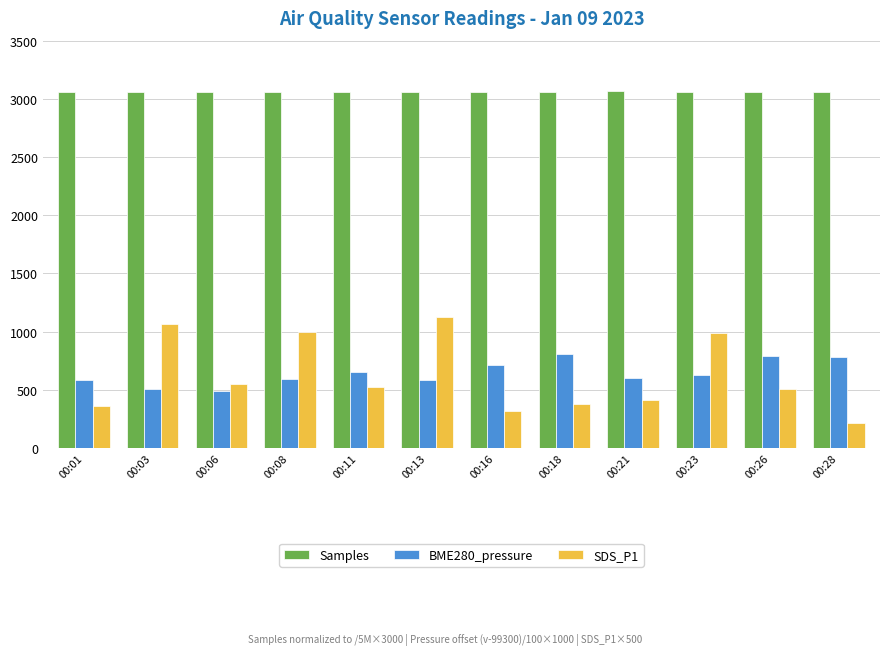

What are all the series names shown in the legend?

Samples, BME280_pressure, SDS_P1